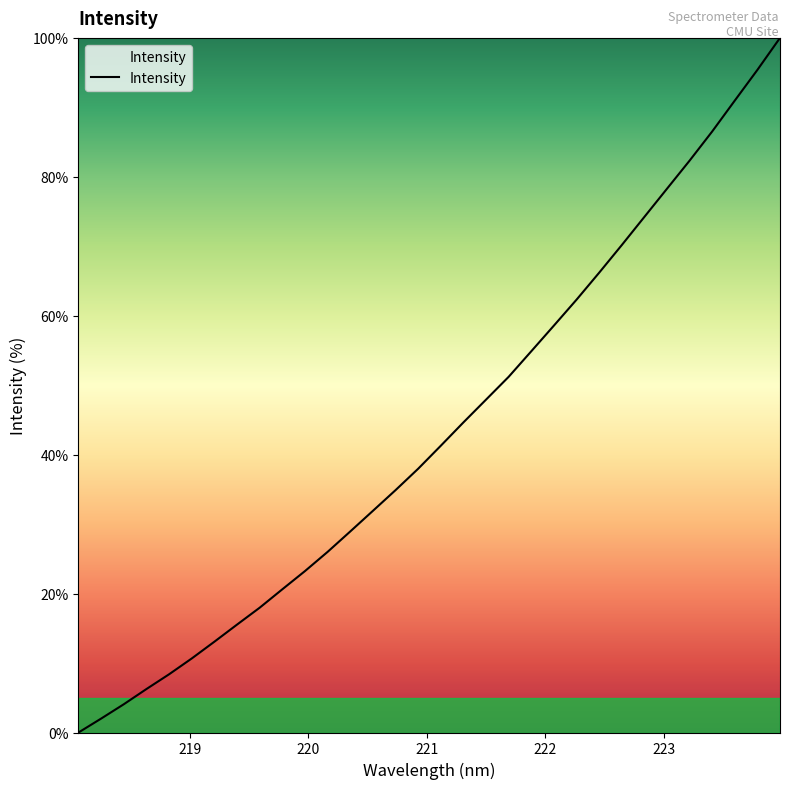

What is the difference between the maximum and minimum values?

100.0